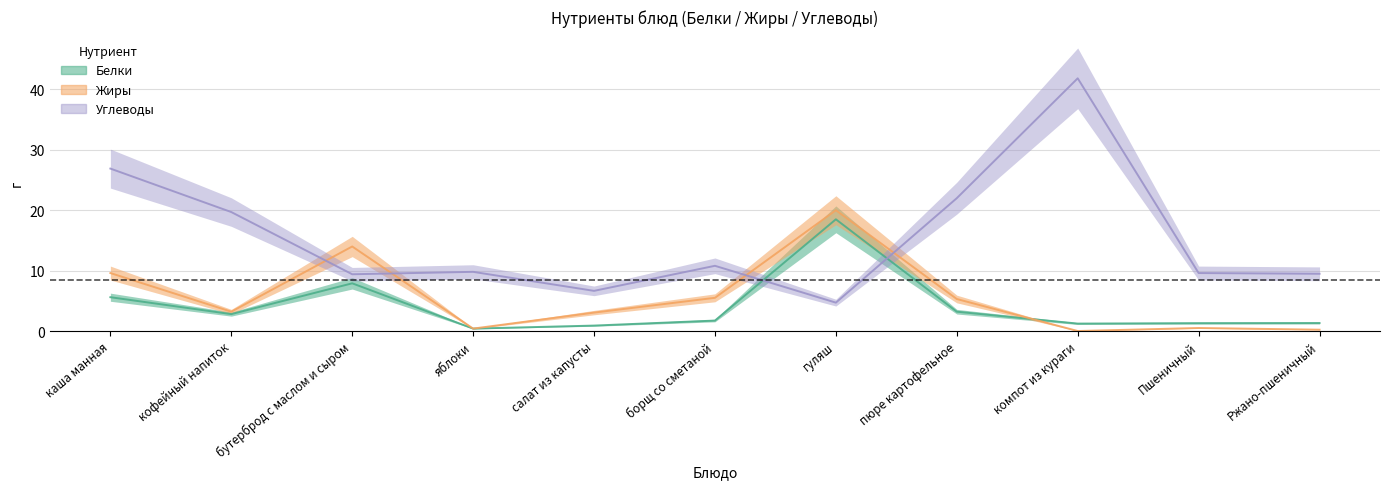

True or false: Углеводы and Белки intersect in this chart.

True